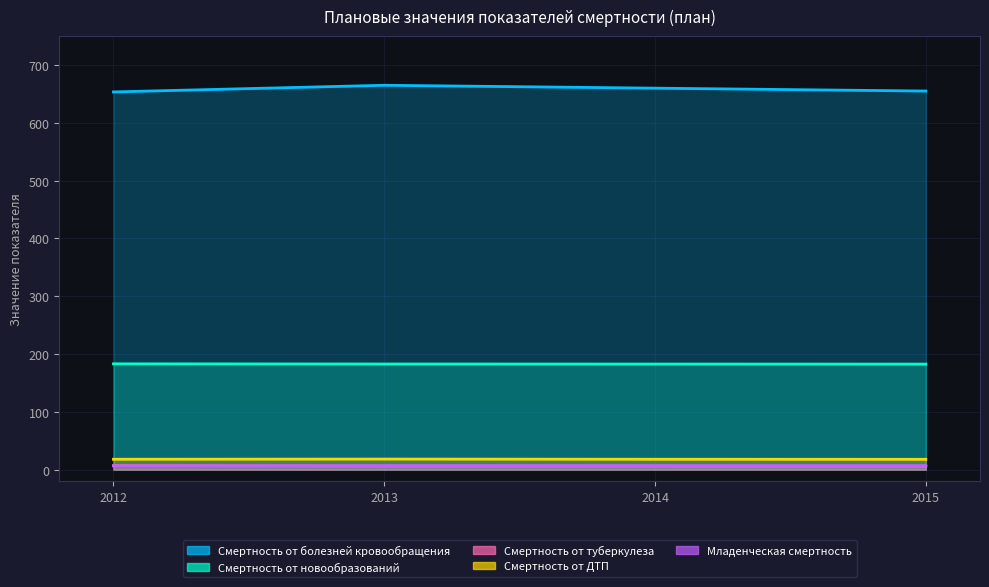

Reading left to right, transcribe all the data shown in this chart.

Смертность от болезней кровообращения: 653.5	665.0	660.0	655.0
Смертность от новообразований: 183.1	182.8	182.7	182.6
Смертность от туберкулеза: 7.0	6.3	6.2	6.1
Смертность от ДТП: 18.0	18.3	18.0	17.9
Младенческая смертность: 6.4	7.0	7.0	7.0